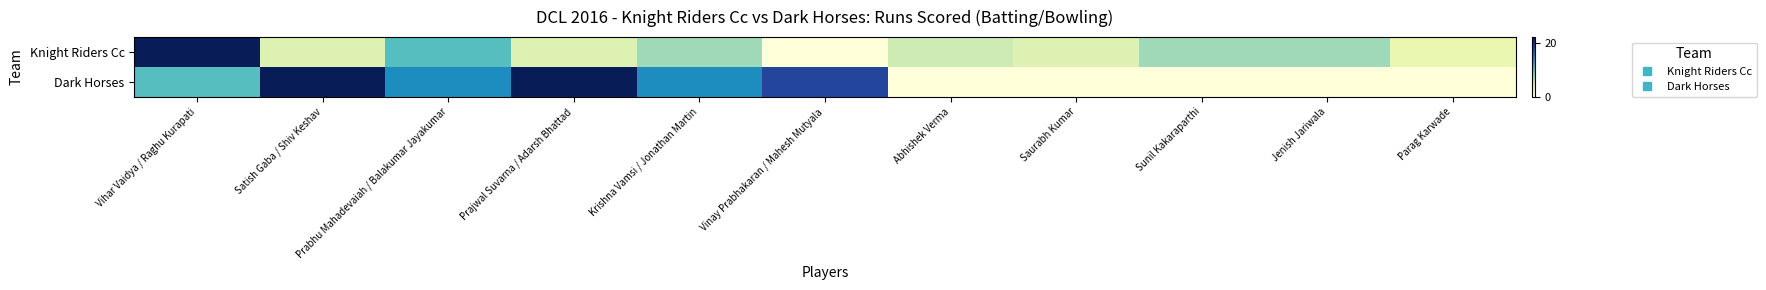

Reading left to right, list all the values displayed in this chart.

Knight Riders Cc: Vihar Vaidya / Raghu Kurapati=22	Satish Gaba / Shiv Keshav=4	Prabhu Mahadevaiah / Balakumar Jayakumar=10	Prajwal Suvarna / Adarsh Bhattad=4	Krishna Vamsi / Jonathan Martin=7	Vinay Prabhakaran / Mahesh Mutyala=0	Abhishek Verma=5	Saurabh Kumar=4	Sunil Kakaraparthi=7	Jenish Jariwala=7	Parag Karwade=3
Dark Horses: Vihar Vaidya / Raghu Kurapati=10	Satish Gaba / Shiv Keshav=22	Prabhu Mahadevaiah / Balakumar Jayakumar=14	Prajwal Suvarna / Adarsh Bhattad=22	Krishna Vamsi / Jonathan Martin=14	Vinay Prabhakaran / Mahesh Mutyala=18	Abhishek Verma=0	Saurabh Kumar=0	Sunil Kakaraparthi=0	Jenish Jariwala=0	Parag Karwade=0